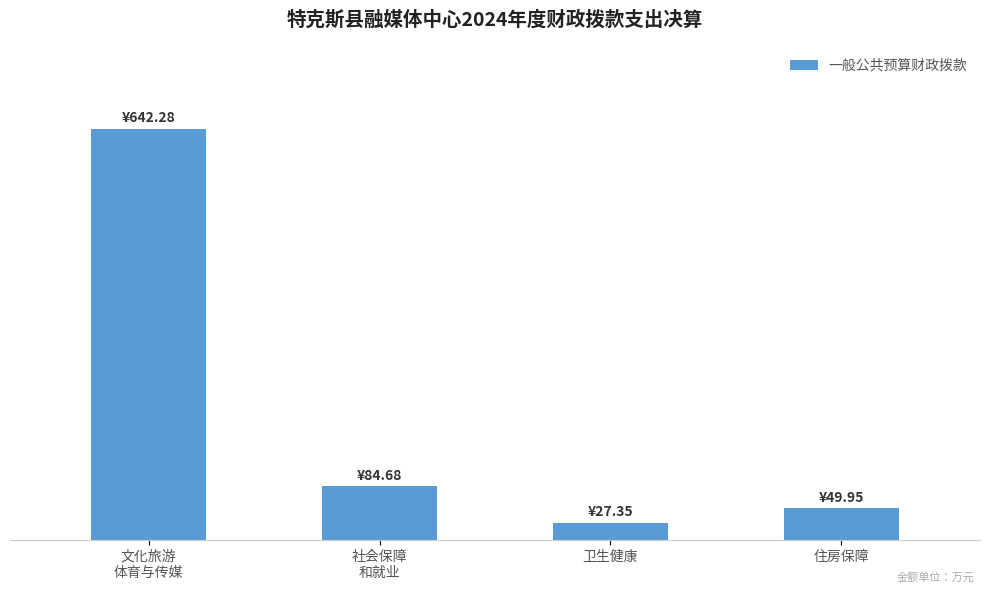

Does the chart contain any negative values?

No